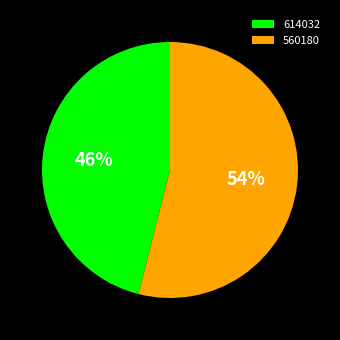

To the nearest percent, what percentage of the pie is 614032?

46%